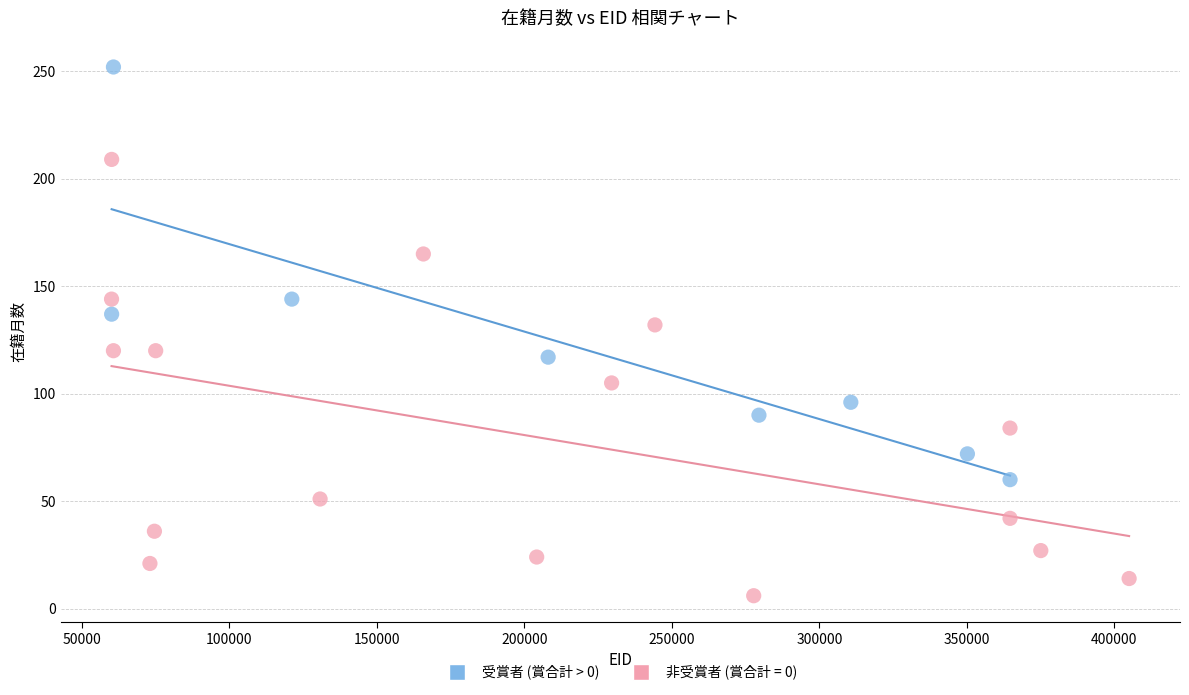

Which series reaches the minimum Y coordinate?

非受賞者 (賞合計 = 0)